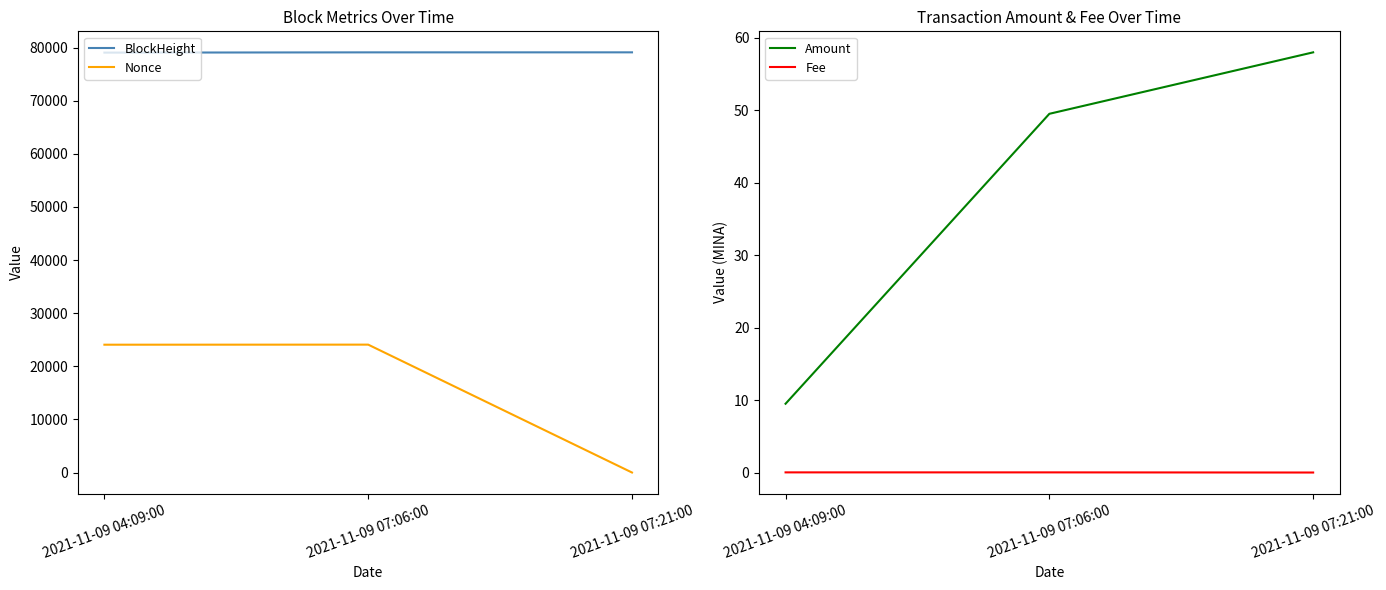

How many categories are shown in the chart?

3